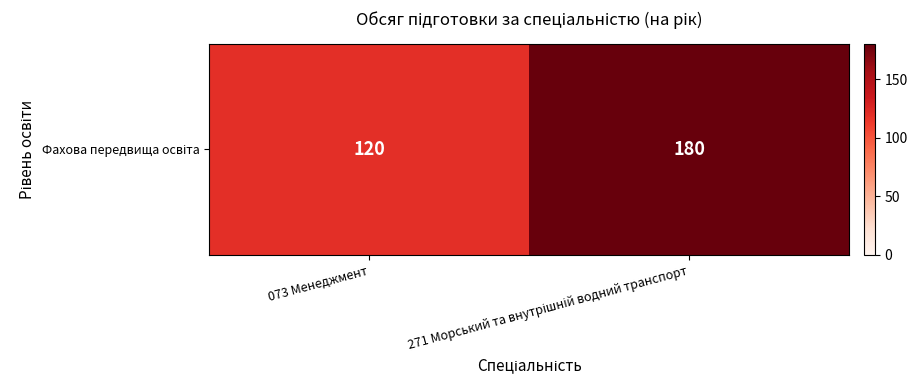

Reading left to right, transcribe all the data shown in this chart.

120	180